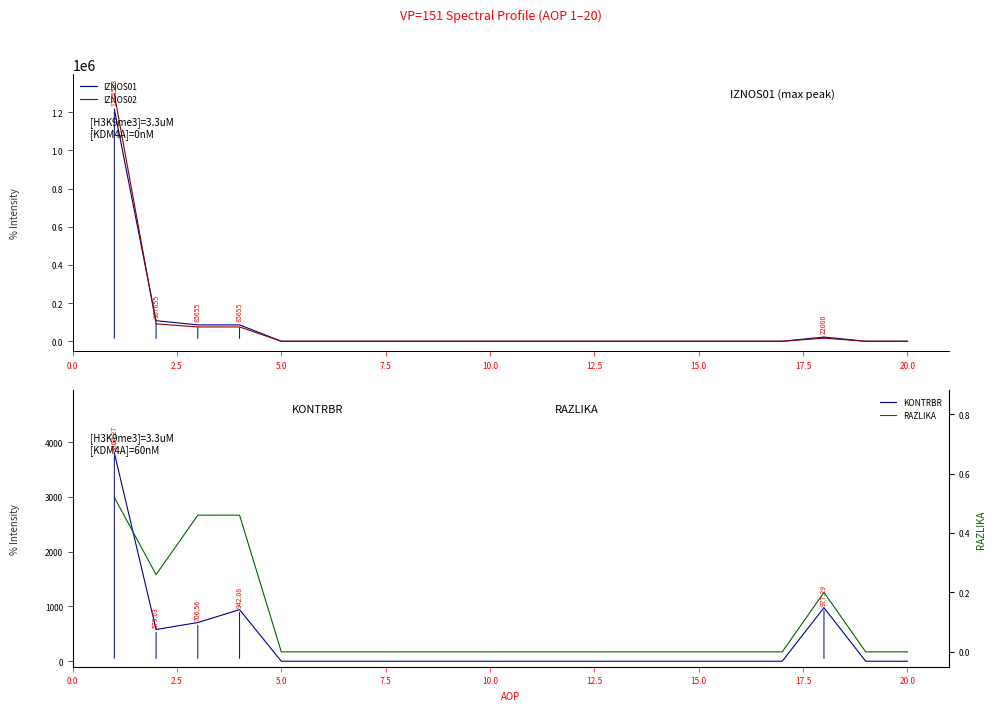

What is the average value of the RAZLIKA series?

0.1